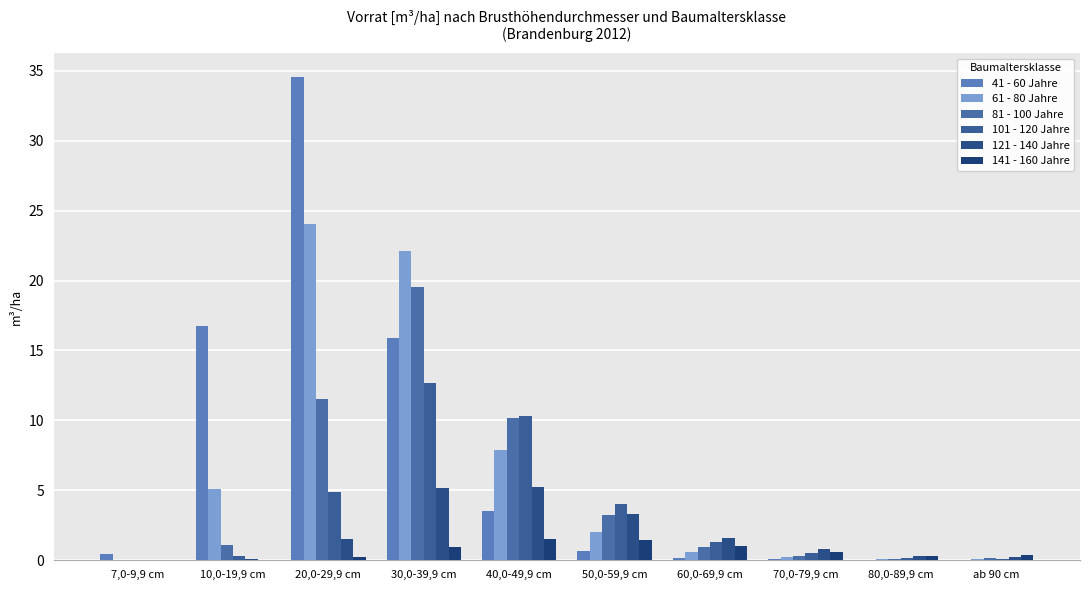

At which category is the sum across all series the highest?

20,0-29,9 cm